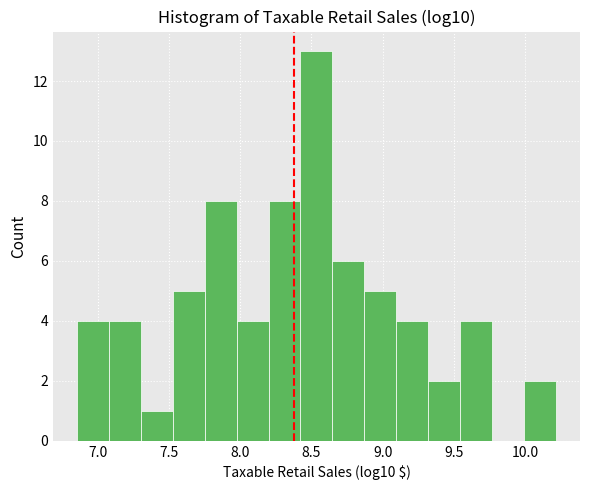

Reading left to right, list every bar in this chart as the range it spans on the x-axis followed by its height. Neither the bar edges nor the heights are printed on the chart, so give them approximately, as read against the axes.

6.85 to 7.10: 4
7.10 to 7.30: 4
7.30 to 7.50: 1
7.50 to 7.75: 5
7.75 to 7.95: 8
7.95 to 8.20: 4
8.20 to 8.40: 8
8.40 to 8.65: 13
8.65 to 8.85: 6
8.85 to 9.10: 5
9.10 to 9.30: 4
9.30 to 9.55: 2
9.55 to 9.75: 4
9.75 to 10.00: 0
10.00 to 10.20: 2